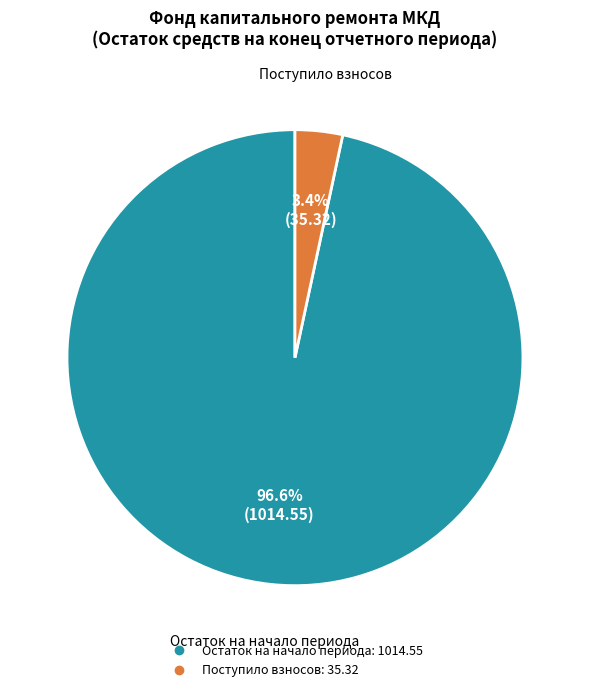

Is there any slice that represents more than half of the pie?

Yes